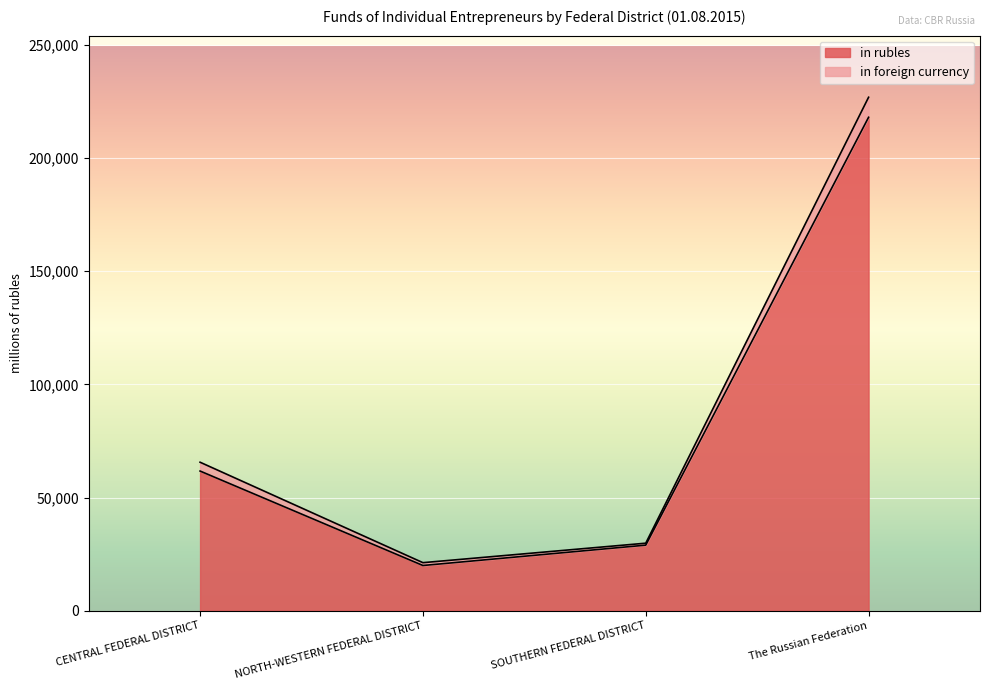

What is the difference between the highest and lowest values at SOUTHERN FEDERAL DISTRICT?

863